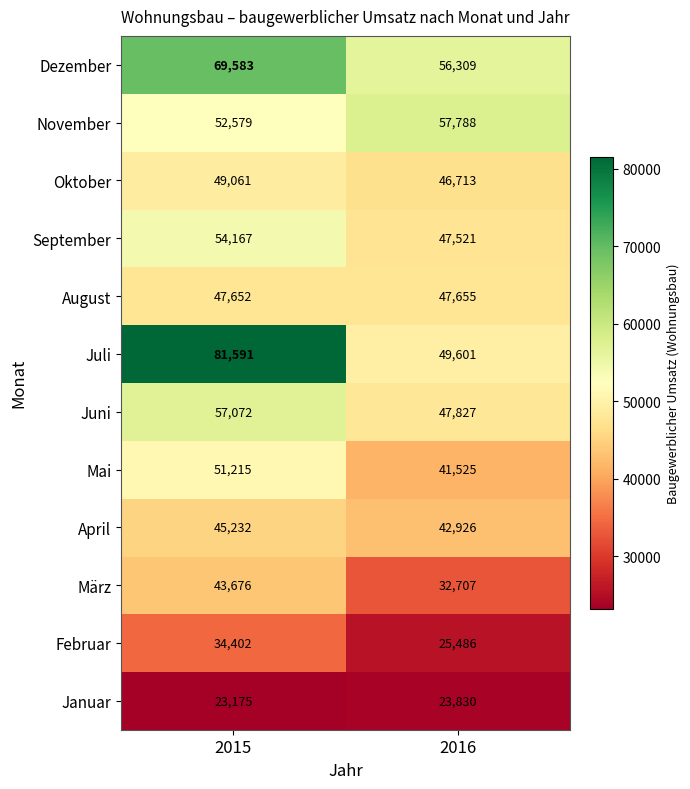

List the series in order of their peak value, highest first.

Juli, Dezember, November, Juni, September, Mai, Oktober, August, April, März, Februar, Januar